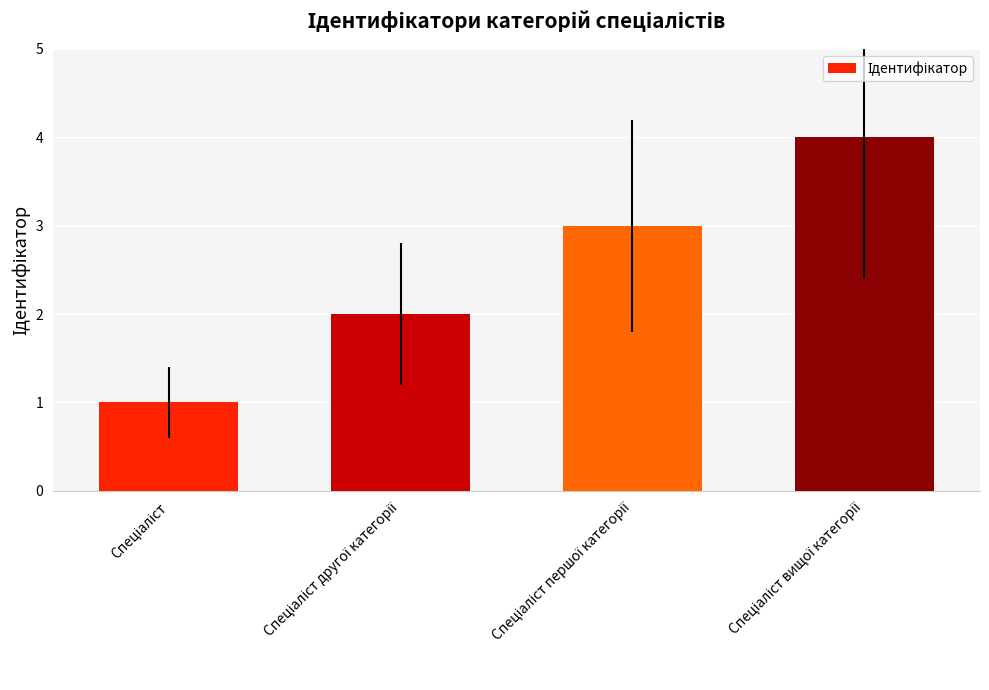

What is the maximum value shown in the chart?

4